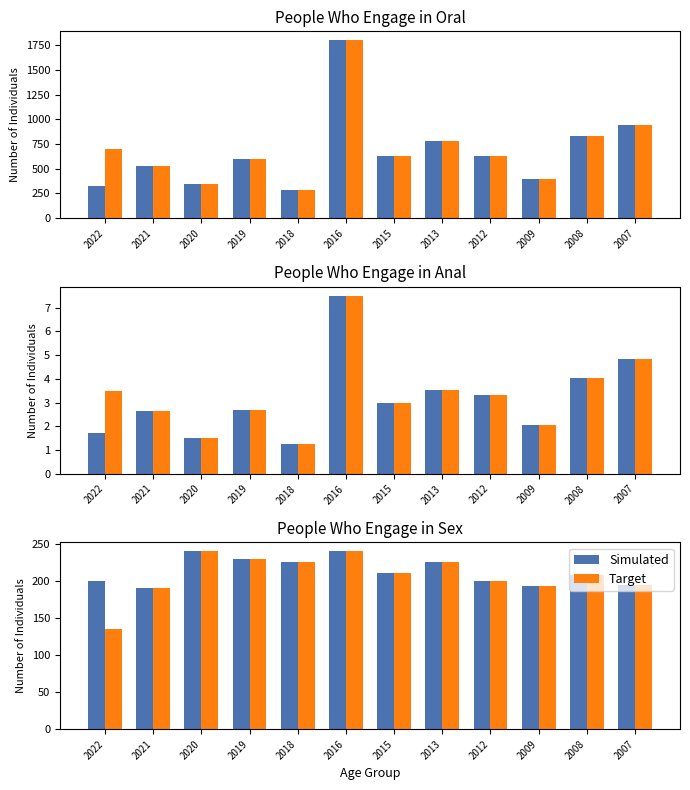

What is the value of the Target bar at the 7th from the left?

210